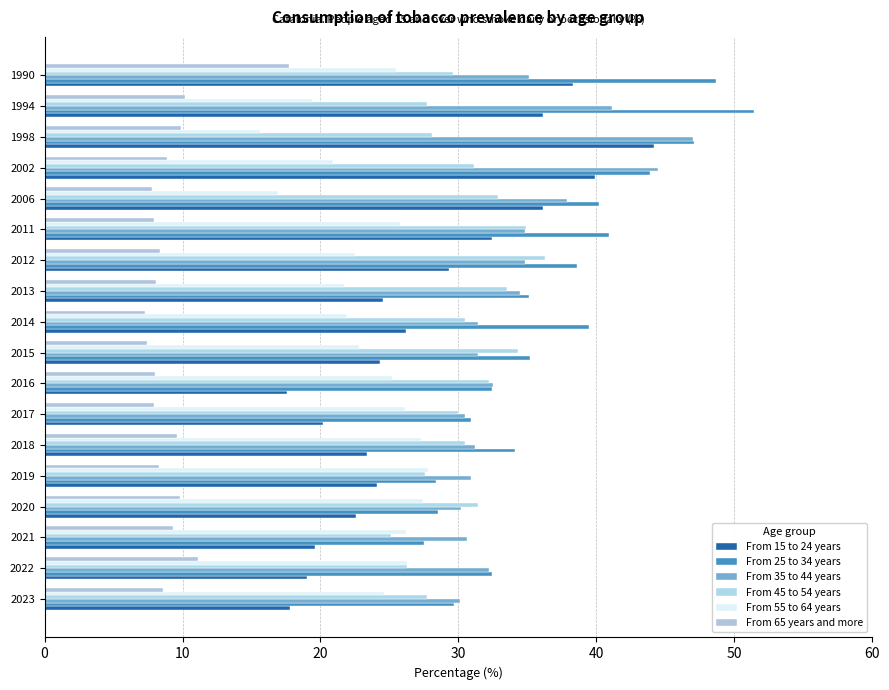

Reading left to right, what are all the values shown in this chart?

From 15 to 24 years: 17.8	19.0	19.6	22.6	24.1	23.4	20.2	17.6	24.3	26.2	24.5	29.3	32.4	36.1	39.9	44.2	36.1	38.3
From 25 to 34 years: 29.7	32.4	27.5	28.5	28.4	34.1	30.9	32.4	35.2	39.5	35.1	38.6	40.9	40.2	43.9	47.1	51.4	48.7
From 35 to 44 years: 30.1	32.2	30.6	30.2	30.9	31.2	30.5	32.5	31.4	31.4	34.5	34.8	34.8	37.9	44.5	47.0	41.1	35.1
From 45 to 54 years: 27.7	26.3	25.1	31.4	27.6	30.5	30.0	32.2	34.3	30.5	33.5	36.3	34.9	32.9	31.1	28.1	27.7	29.6
From 55 to 64 years: 24.6	26.3	26.2	27.4	27.8	27.3	26.1	25.2	22.8	21.9	21.7	22.5	25.8	16.9	20.9	15.6	19.4	25.5
From 65 years and more: 8.6	11.1	9.3	9.8	8.3	9.6	7.9	8.0	7.4	7.3	8.1	8.4	7.9	7.8	8.9	9.9	10.2	17.7